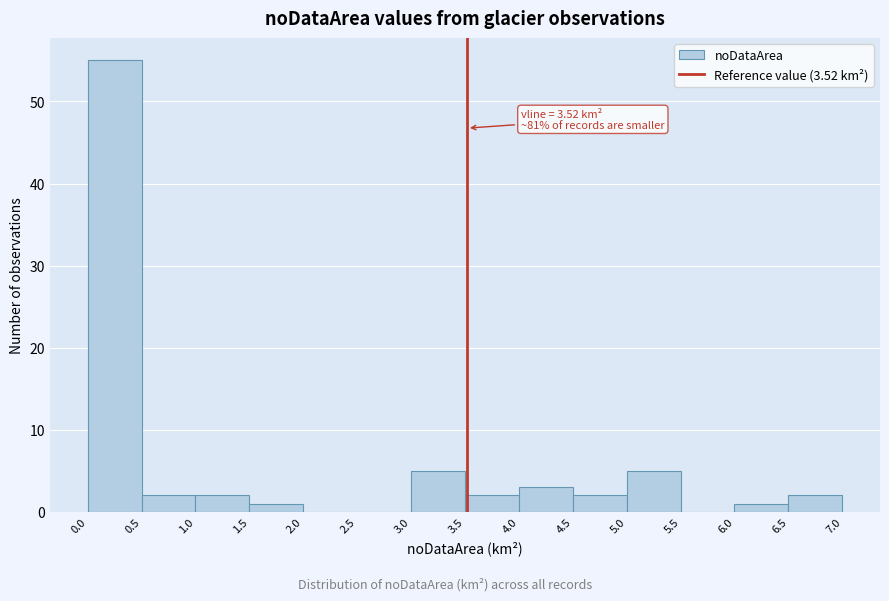

Which range on the x-axis has the tallest bar?

0.0 to 0.5